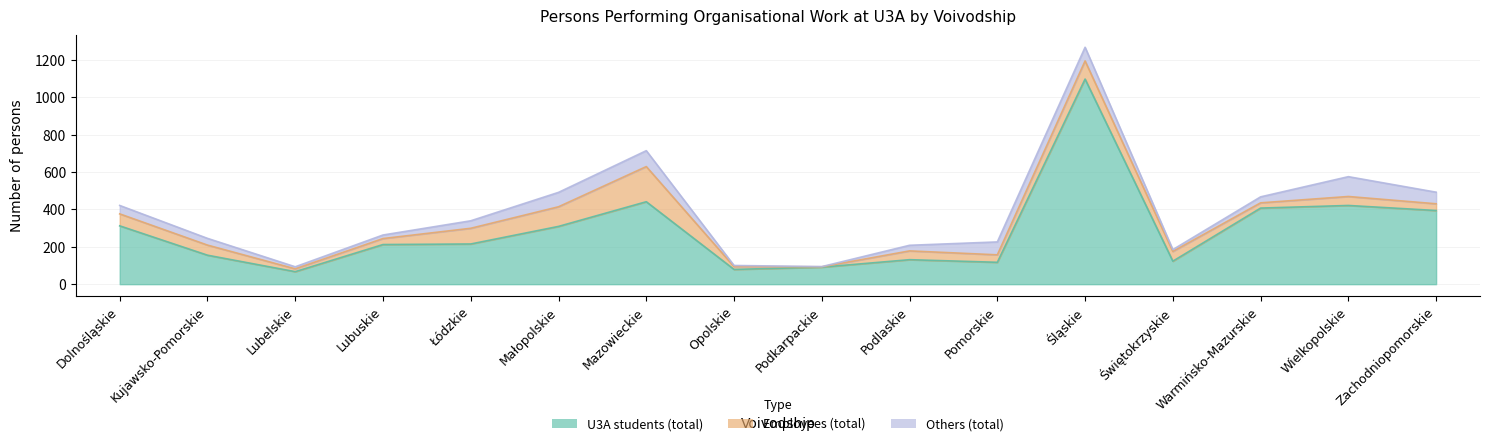

What is the difference between the second highest and minimum values in the Grand total series?

621